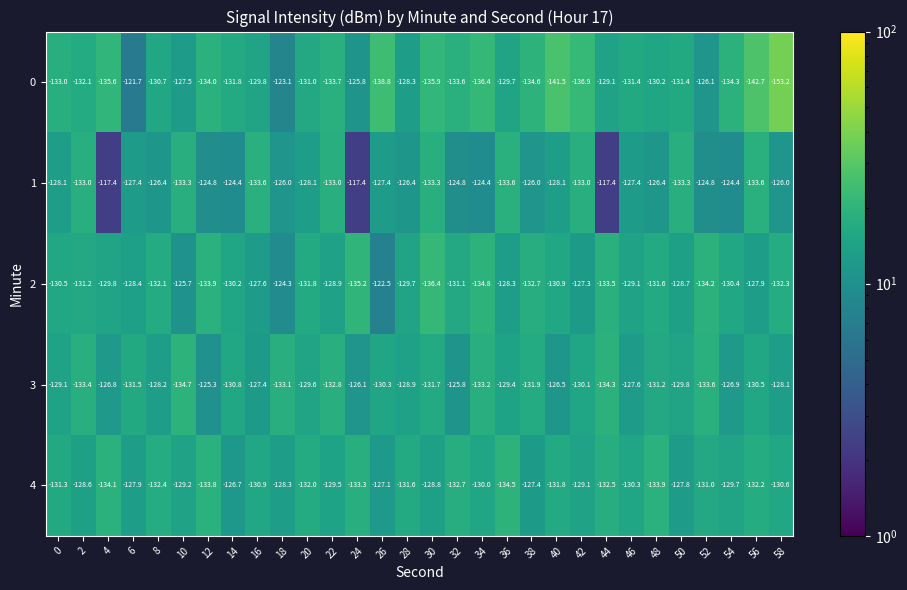

What is the smallest value displayed?

-153.2